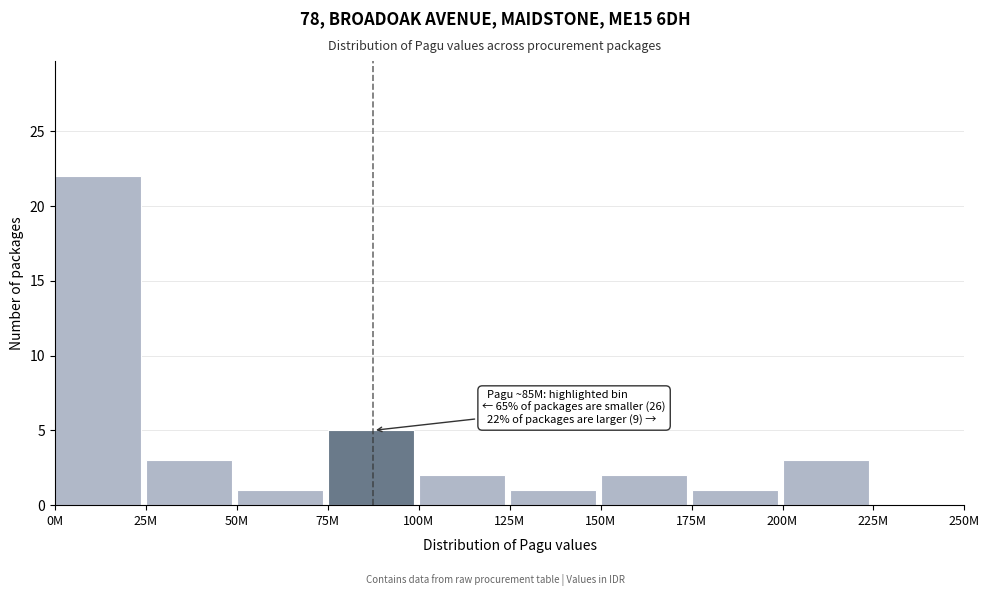

Reading left to right, list all the values displayed in this chart.

0M=22	25M=3	50M=1	75M=5	100M=2	125M=1	150M=2	175M=1	200M=3	225M=0